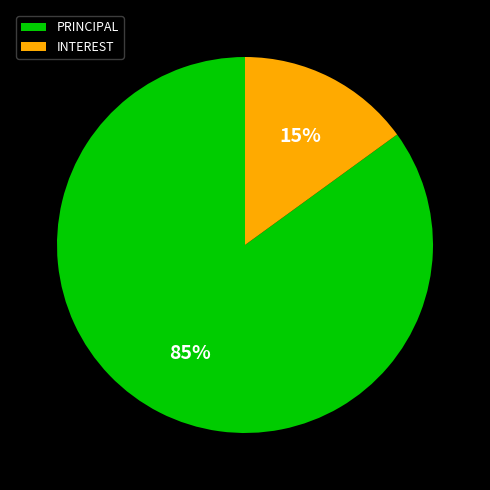

Is it true that PRINCIPAL is 85% of the pie?

True